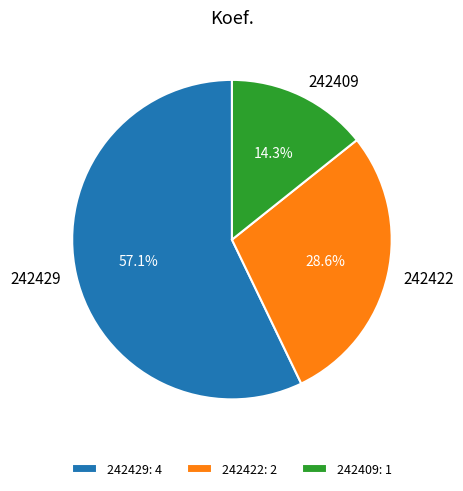

Is there a majority slice in this chart?

Yes